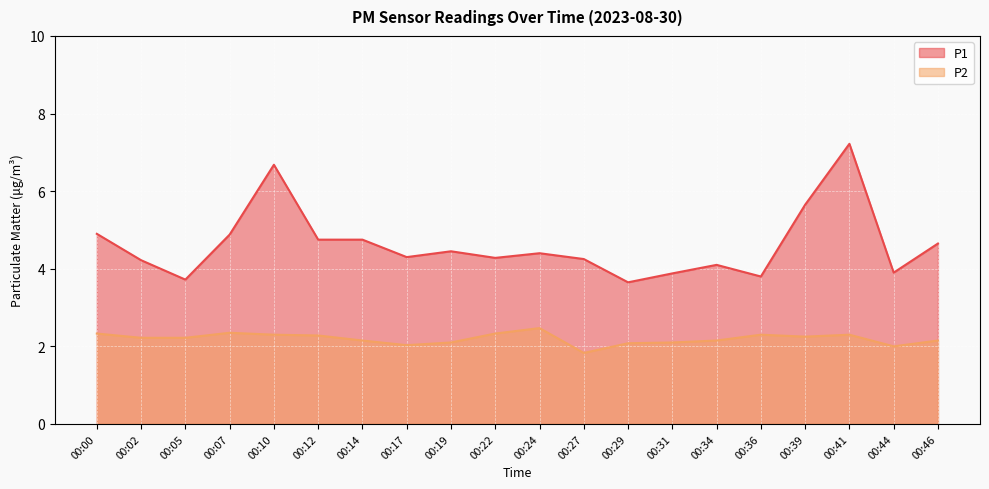

What is the difference between the maximum and second lowest values in the P1 series?

3.5